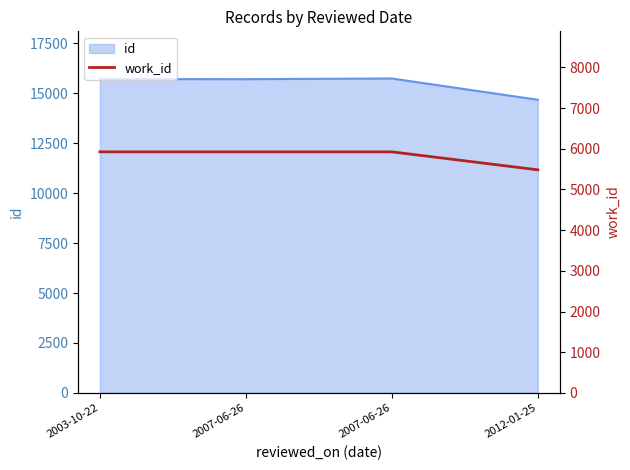

Reading left to right, what are all the values shown in this chart?

2003-10-22=5925	2007-06-26=5925	2007-06-26=5925	2012-01-25=5483